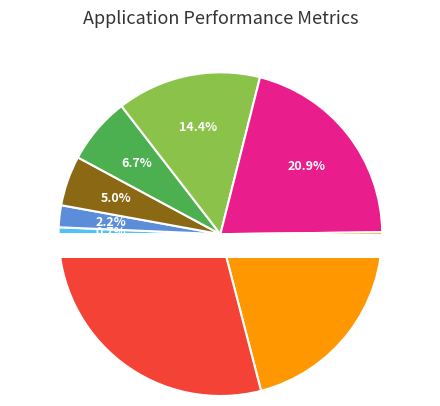

Do The Forks Plt. and Lake View Plt. together represent more than half of the pie?

No